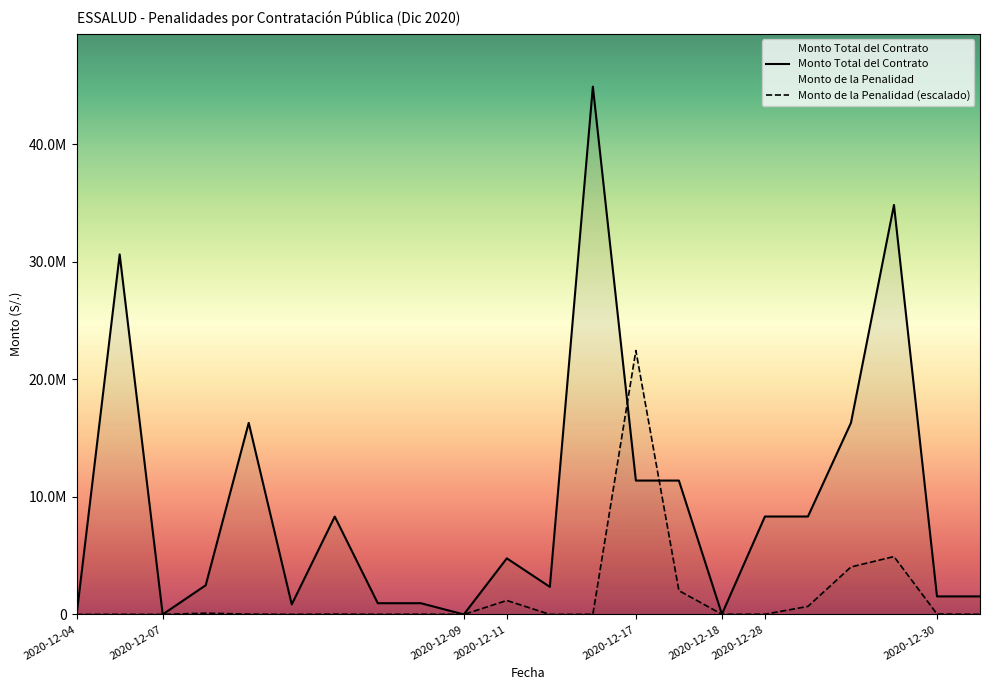

What is the total value across all series at 2020-12-11?

5959571.9